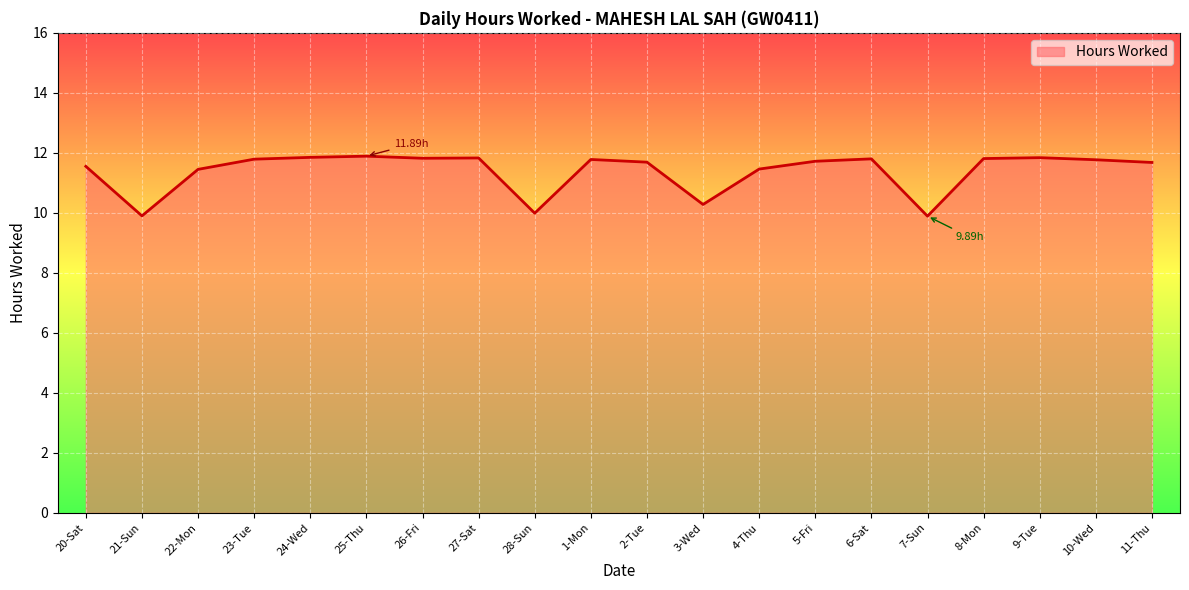

What is the change in value from 2-Tue to 8-Mon?

+0.1